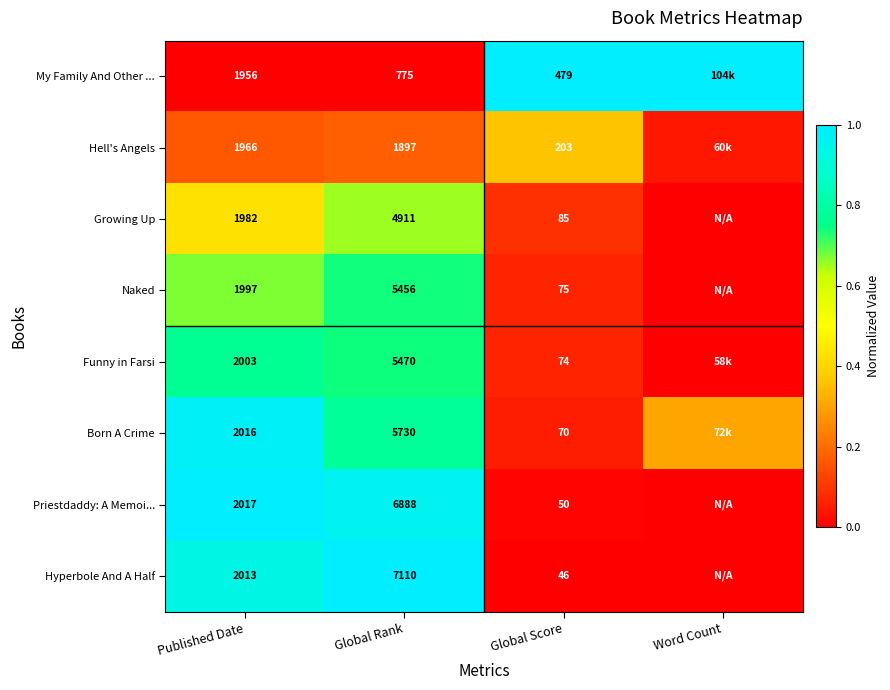

At which category is the sum across all series the highest?

Global Rank